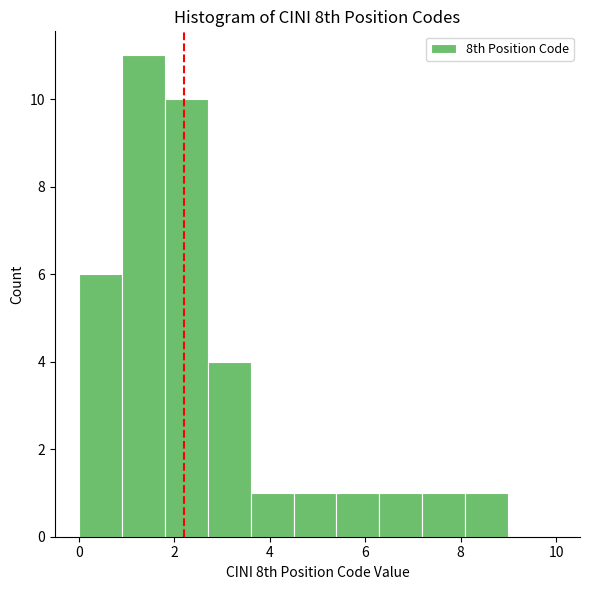

Reading left to right, transcribe this chart: for each bar, give the range it covers on the x-axis and its height. Neither the bar edges nor the heights are printed on the chart, so give them approximately, as read against the axes.

0.0 to 0.9: 6
0.9 to 1.8: 11
1.8 to 2.7: 10
2.7 to 3.6: 4
3.6 to 4.5: 1
4.5 to 5.4: 1
5.4 to 6.3: 1
6.3 to 7.2: 1
7.2 to 8.1: 1
8.1 to 9.0: 1